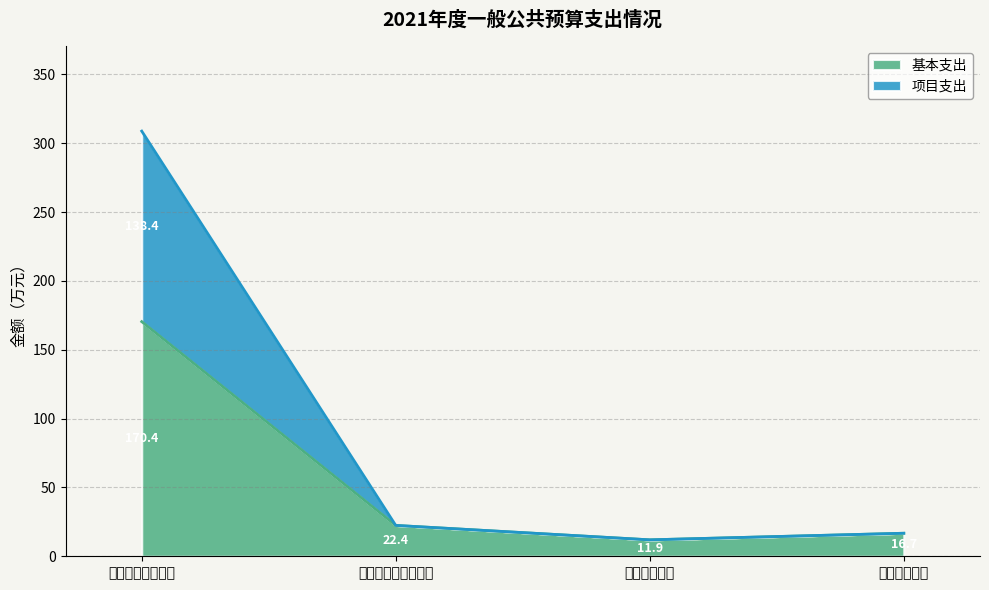

What position from the left is 一般公共服务支出?

1